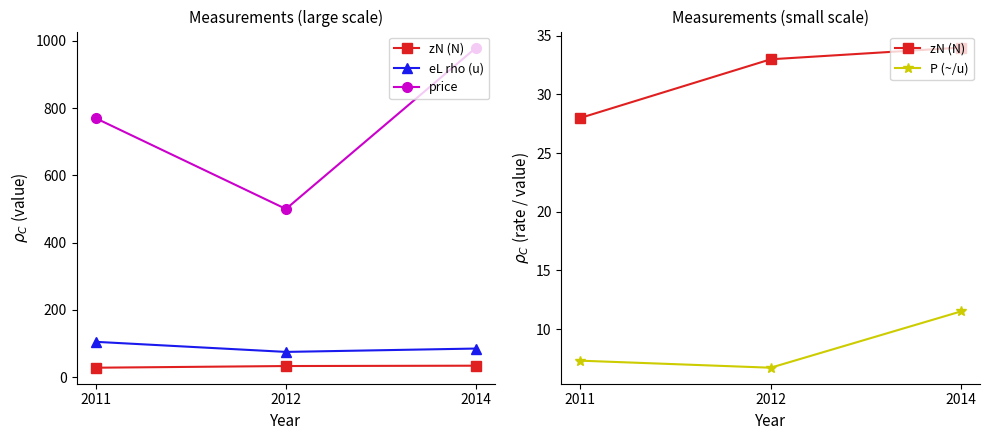

What is the difference between the zN (N) values at 2014 and 2011?

6.0